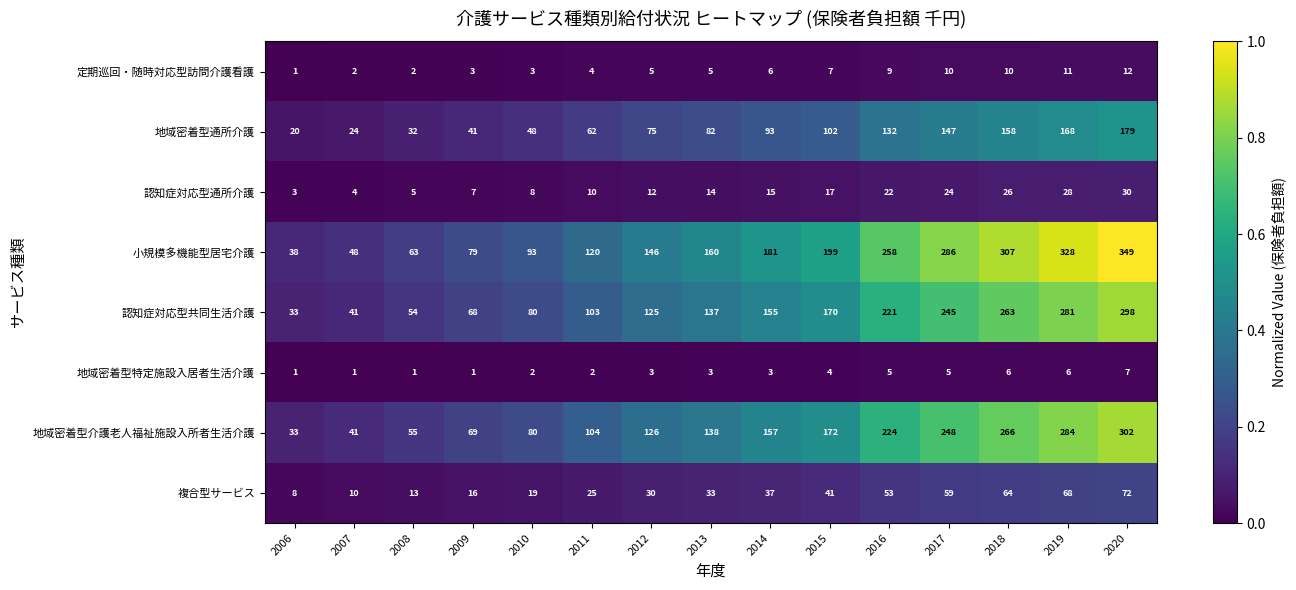

What is the spread (max minus min) of values at 2009?

78